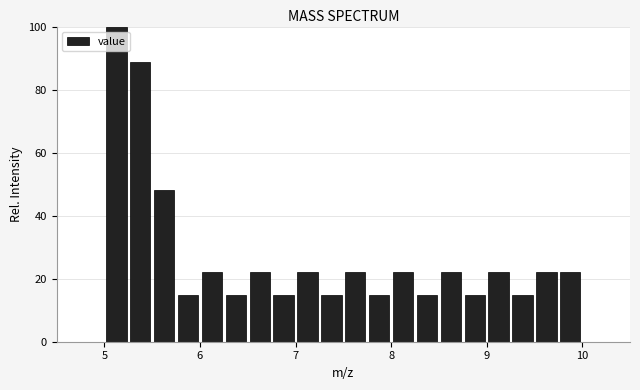

Around what value on the x-axis is the tallest bar? Give the approximate position of its centre, as read against the axis.

5.1